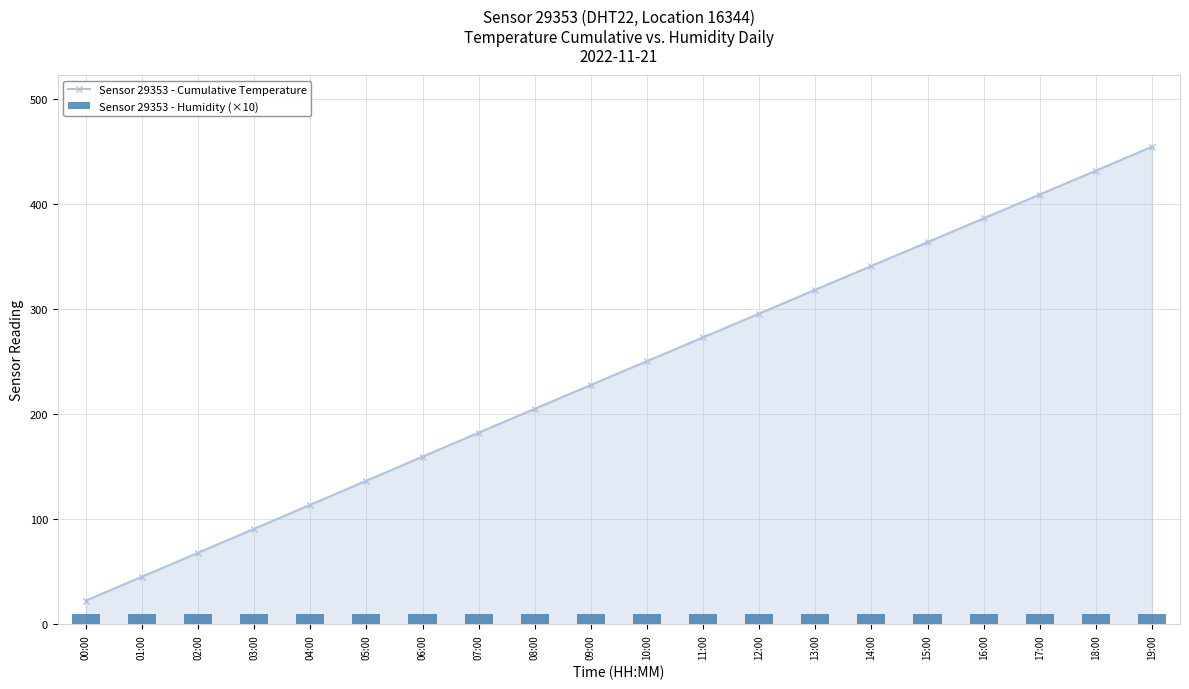

Reading left to right, transcribe all the data shown in this chart.

Sensor 29353 - Cumulative Temperature: 22.7	45.4	68.2	91.0	113.9	136.8	159.7	182.5	205.3	228.0	250.6	273.3	295.9	318.6	341.3	363.9	386.6	409.3	432.0	454.8
Sensor 29353 - Humidity (×10): 10.0	10.0	10.0	10.0	10.0	10.0	10.0	10.0	10.0	10.0	10.0	10.0	10.0	10.0	10.0	10.0	10.0	10.0	10.0	10.0